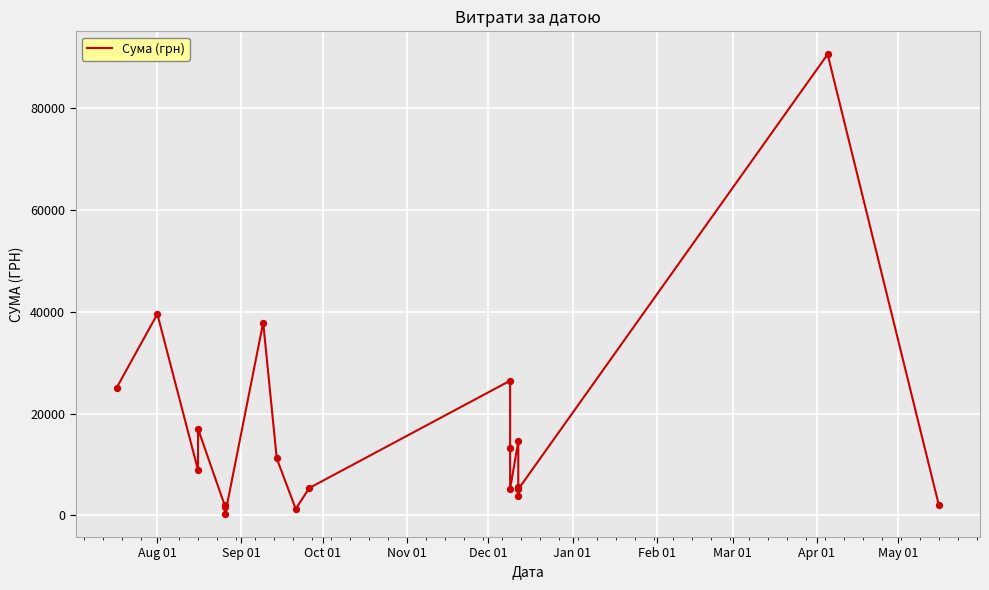

What is the change in value from Aug 01 to May 01?

-23785.0